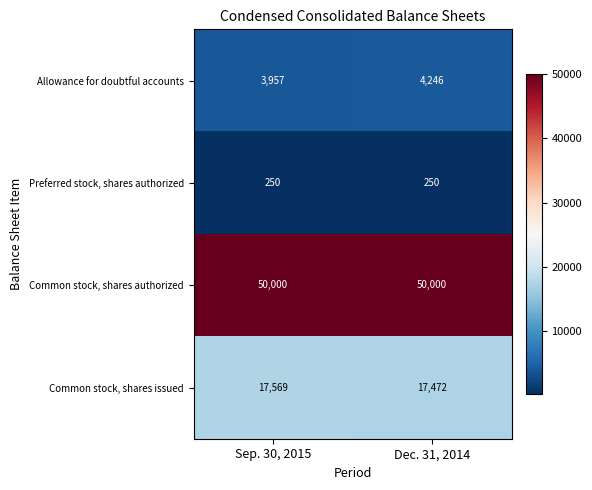

Reading left to right, transcribe all the data shown in this chart.

Allowance for doubtful accounts: 3957	4246
Preferred stock, shares authorized: 250	250
Common stock, shares authorized: 50000	50000
Common stock, shares issued: 17569	17472